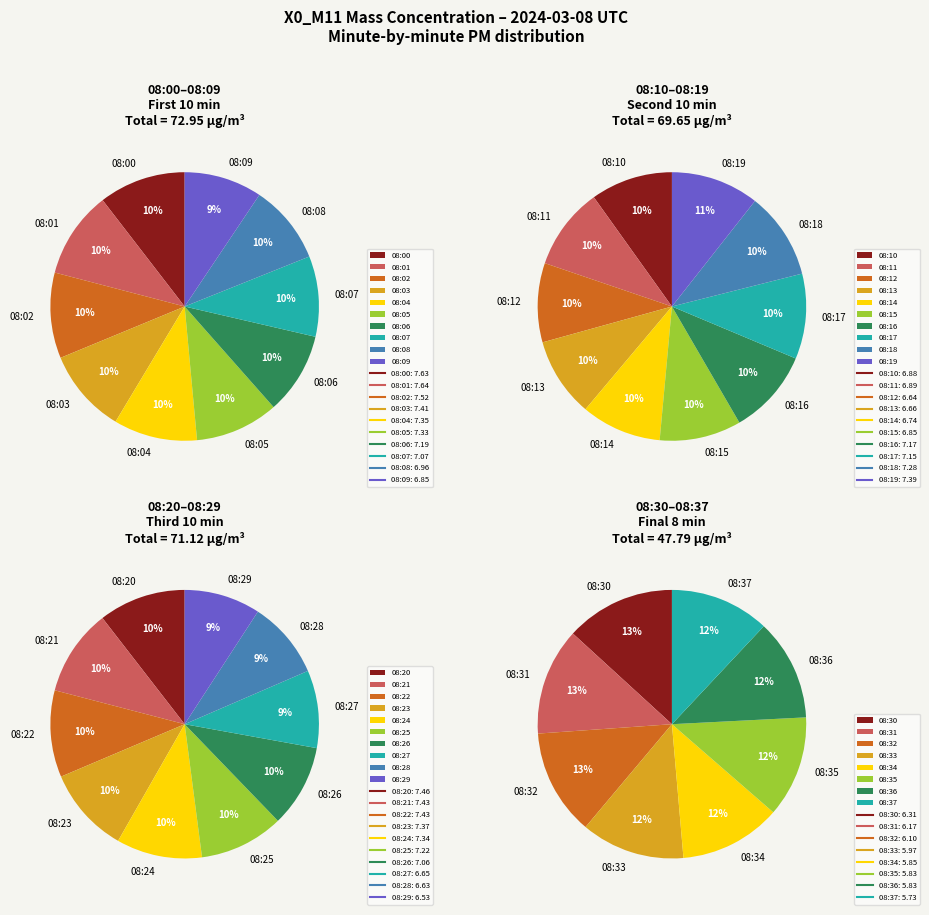

What is the ratio of the value at 08:34 to the value at 08:11?

0.8